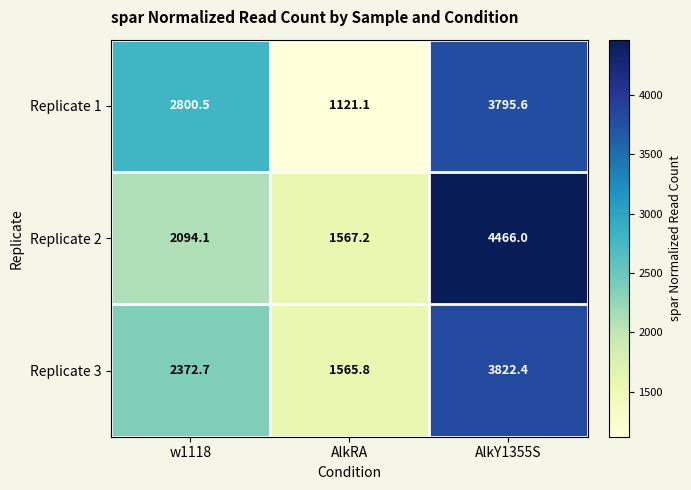

At which category is the sum across all series the highest?

AlkY1355S